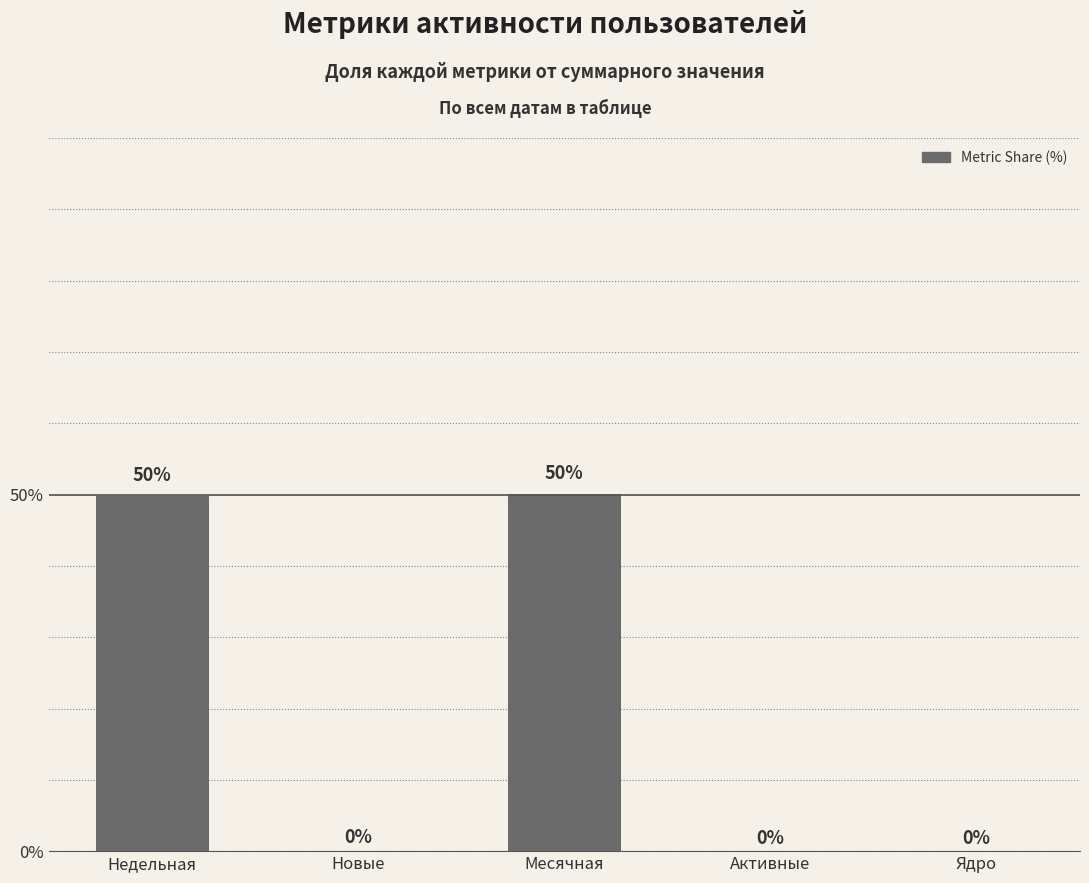

How many data points does each series have?

5